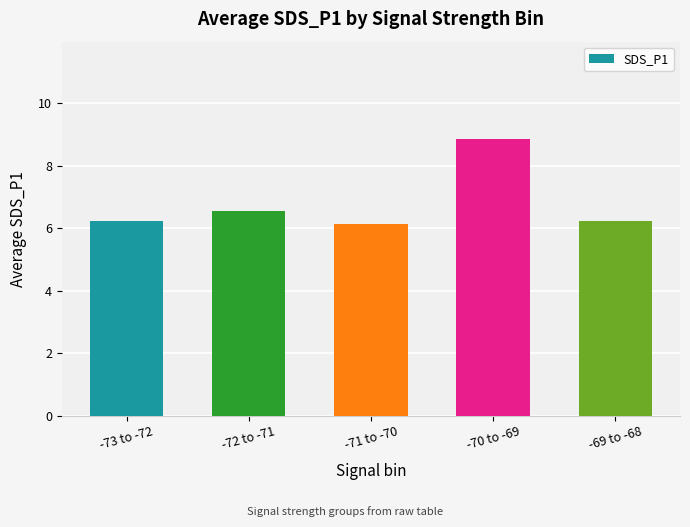

Between -69 to -68 and -72 to -71, which is larger?

-72 to -71